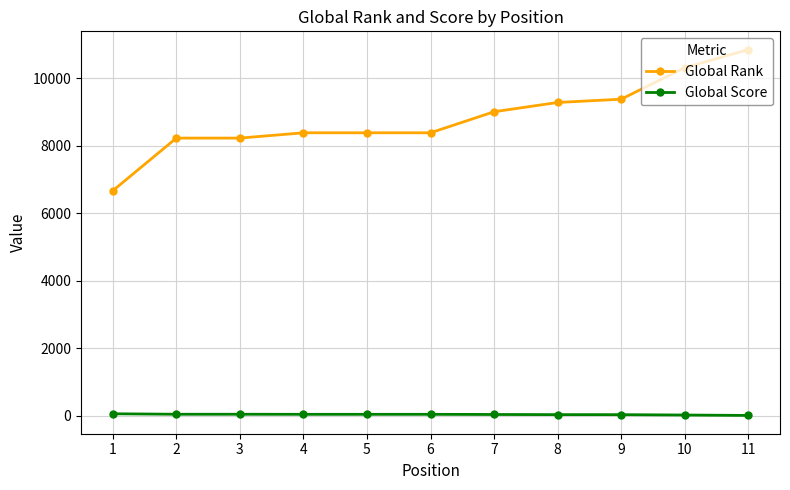

At which category is the sum across all series the highest?

11